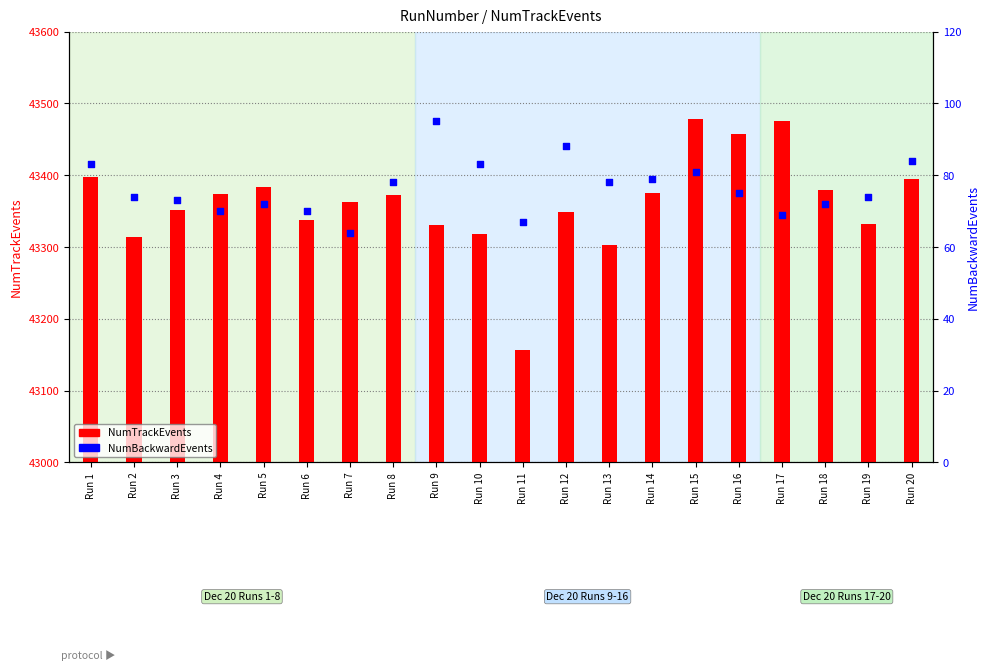

Which series contains the highest Y value?

NumTrackEvents